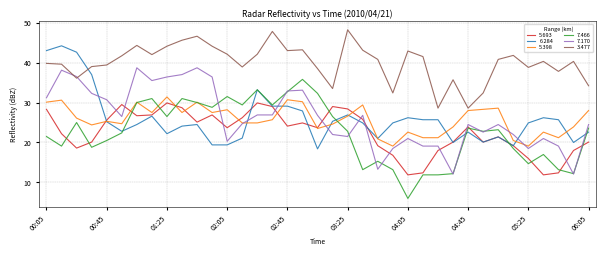

What is the minimum value for 5.398?

19.1